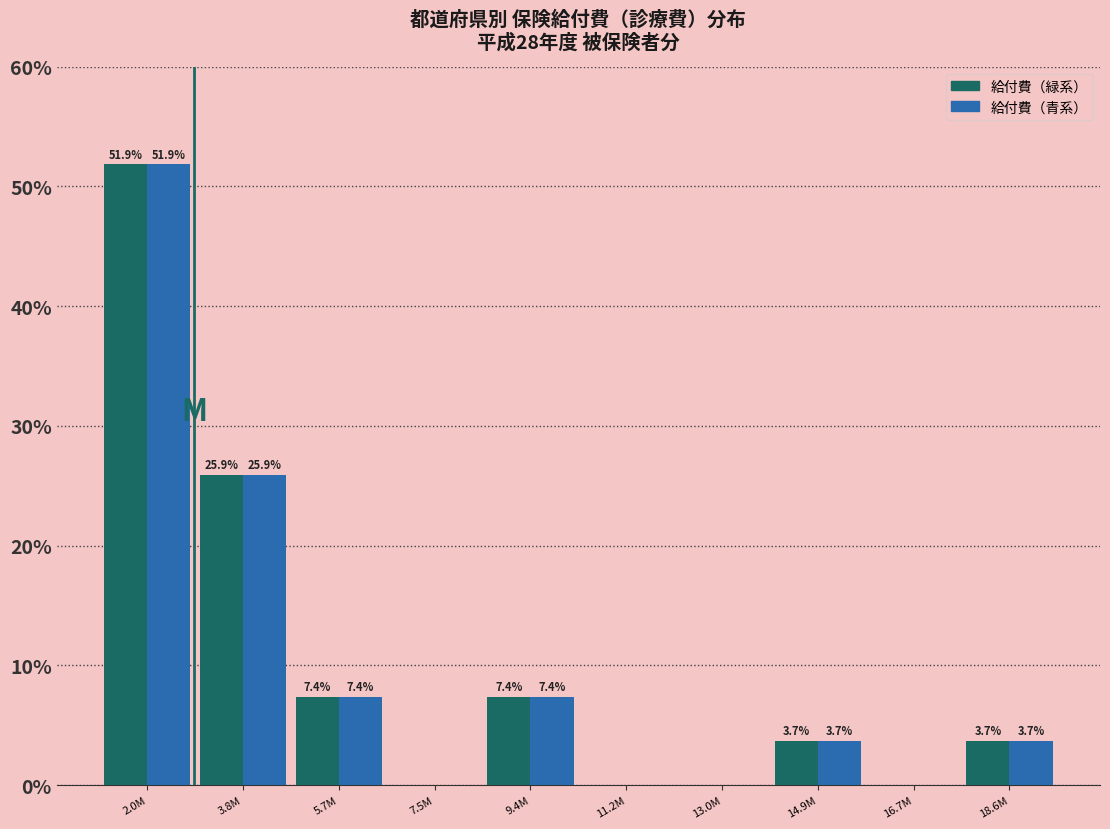

At which category is the sum across all series the highest?

2.0M